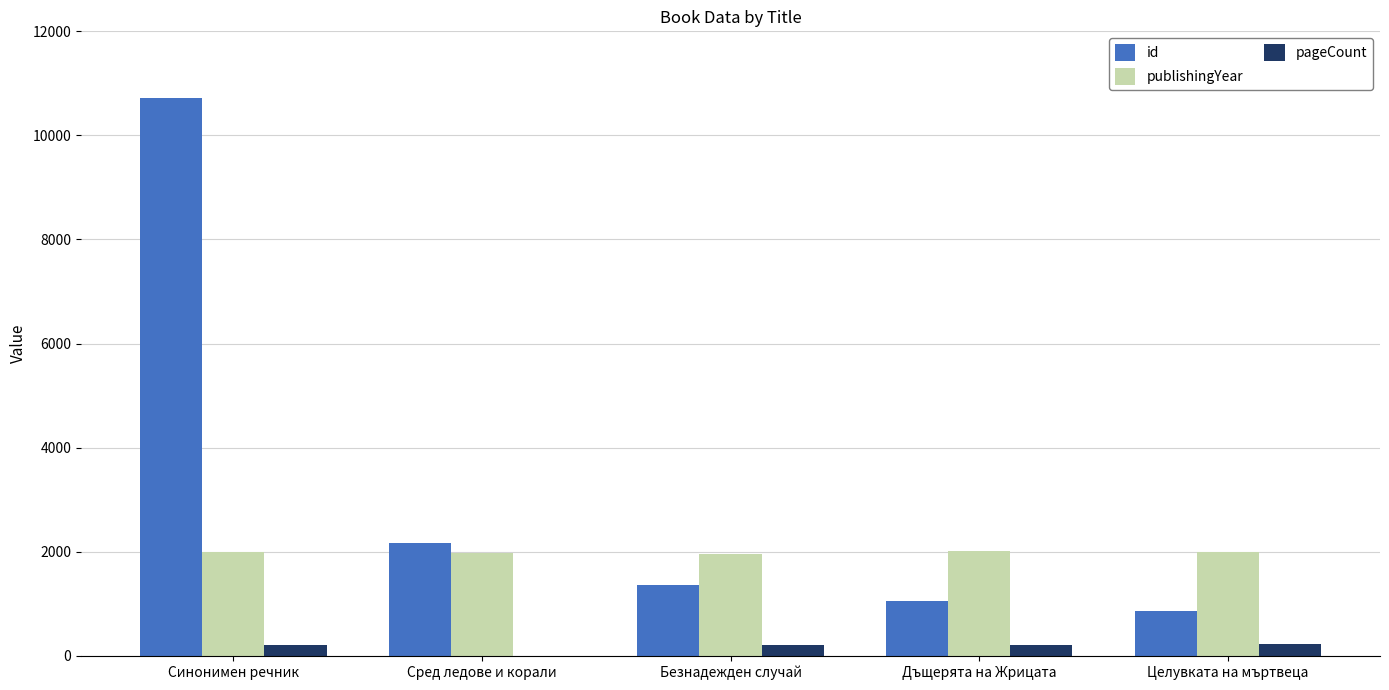

Read the pageCount value at Синонимен речник.

216